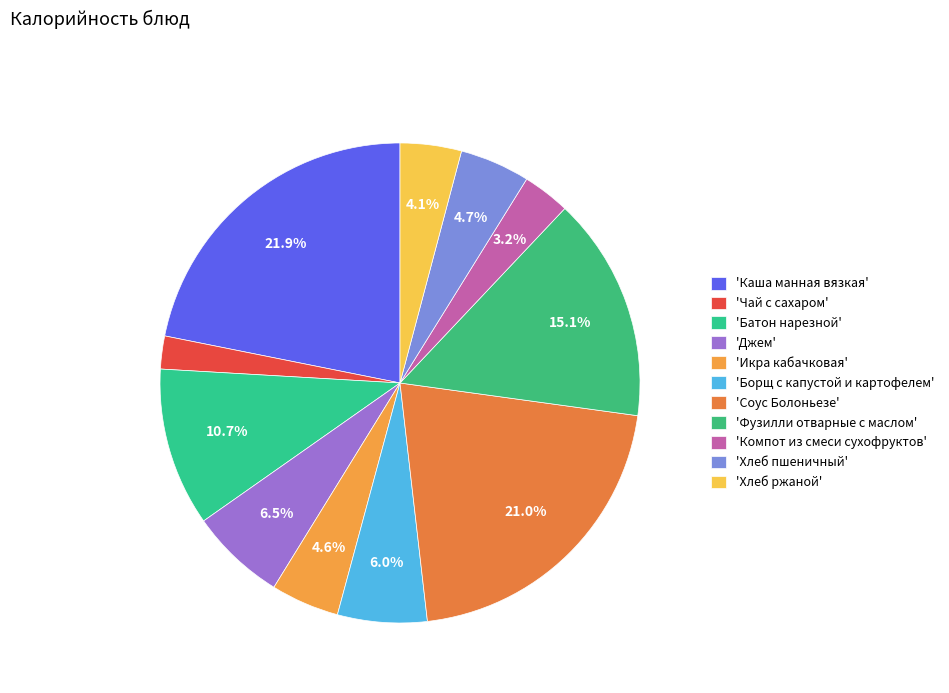

Count the number of slices in the pie.

11